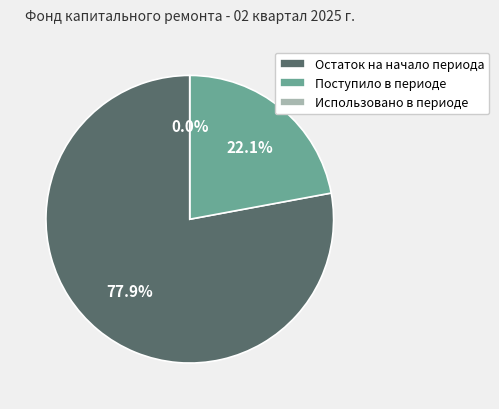

How many segments does this pie chart have?

3